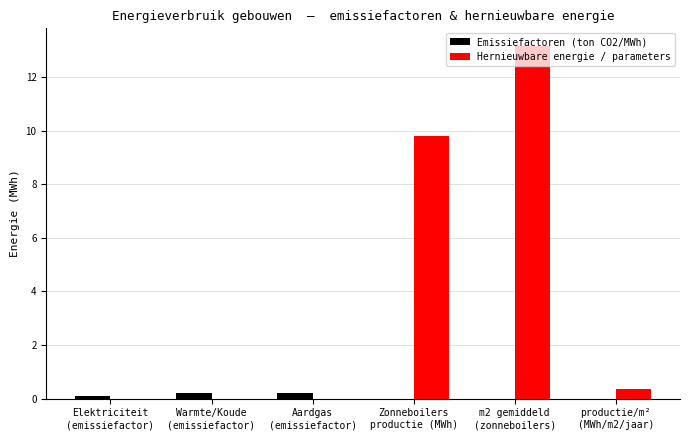

At which label is Hernieuwbare energie / parameters closest to 6?

Zonneboilers
productie (MWh)